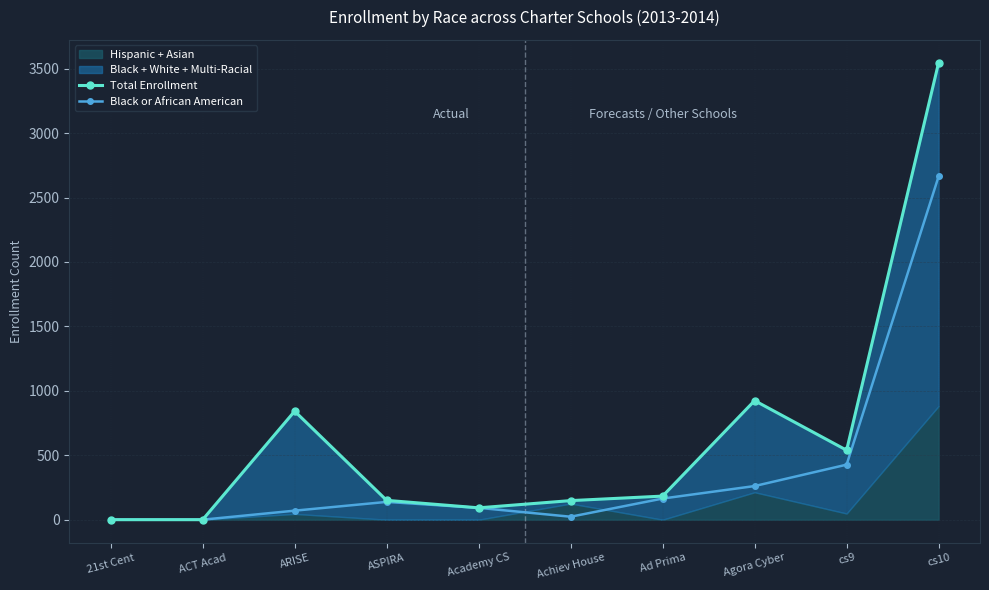

How many lines are shown in the chart?

2